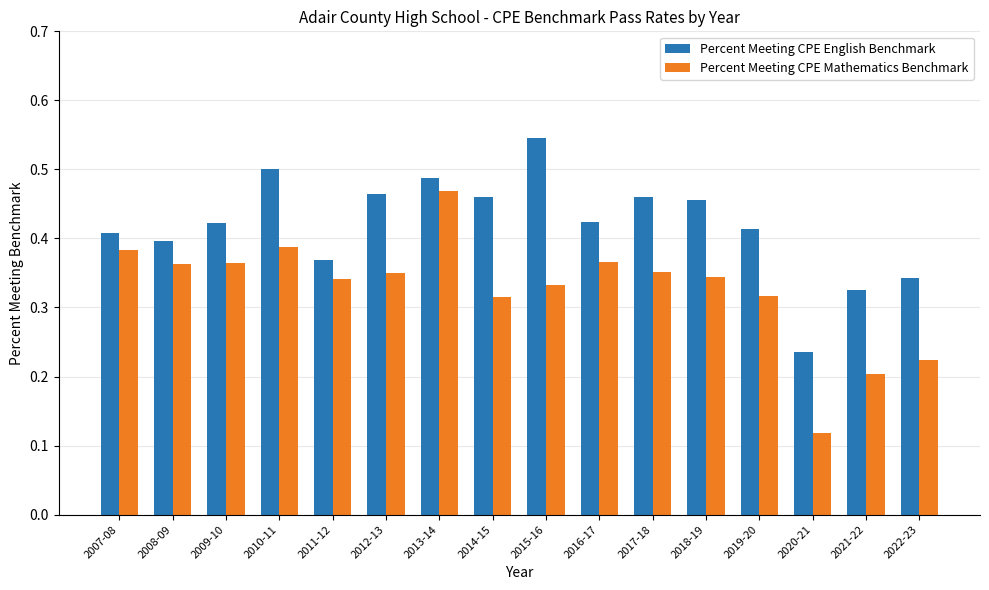

How many Percent Meeting CPE Mathematics Benchmark values are between 0 and 1?

16